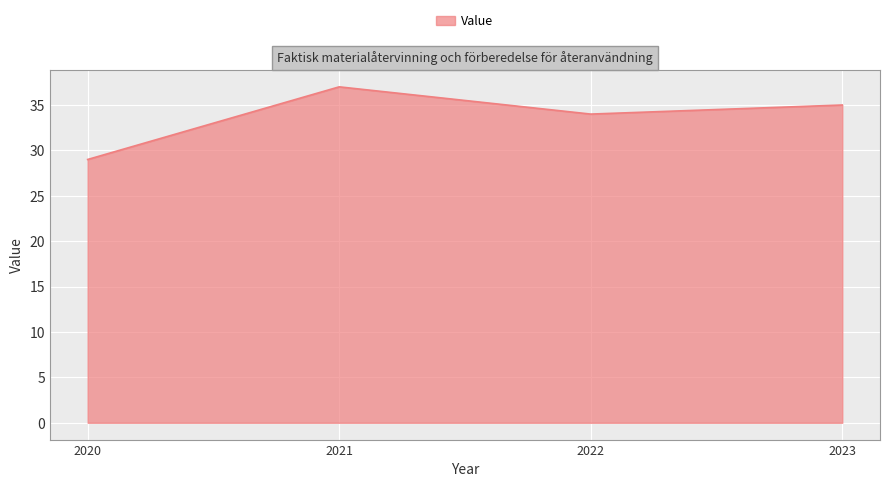

Does the chart have visible grid lines?

Yes